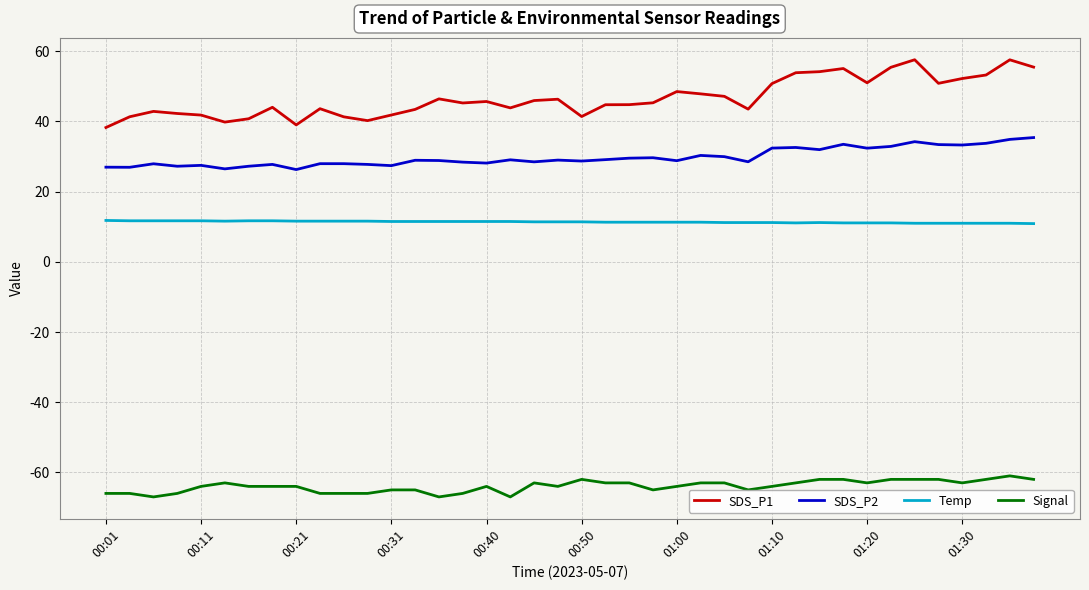

What is the minimum value for SDS_P1?

38.3